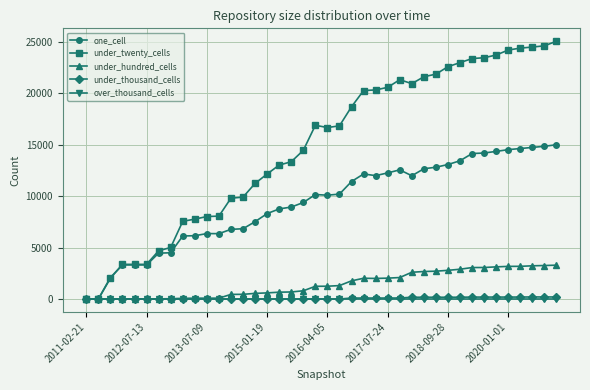

Which series has the largest range (max minus min)?

under_twenty_cells